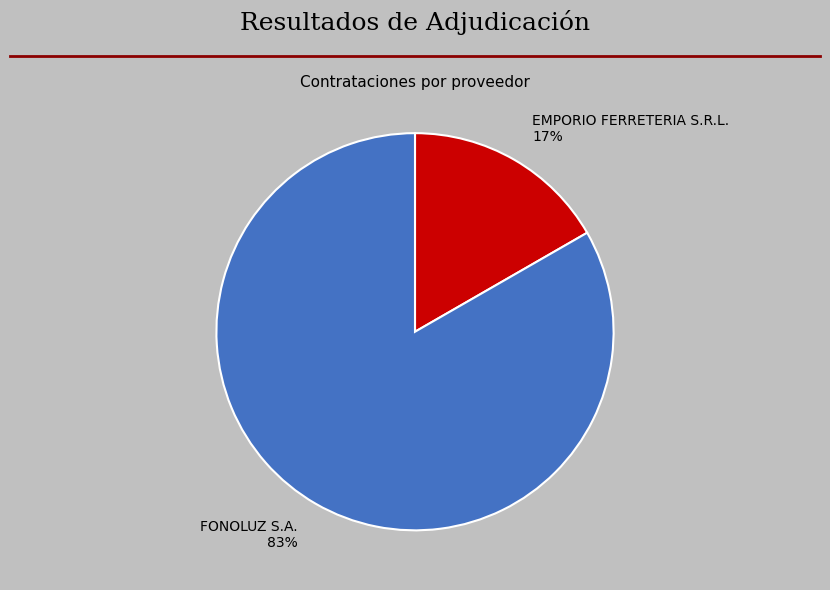

What percentage is the FONOLUZ S.A. slice, to the nearest percent?

83%